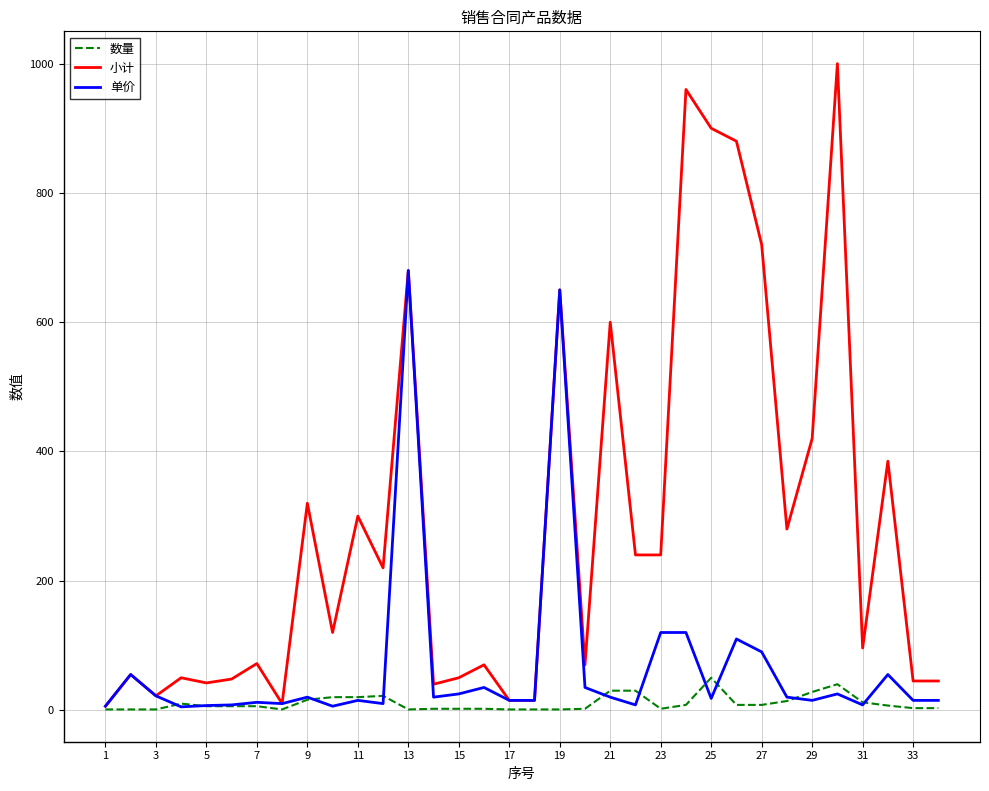

Rank the series by their average value, from lowest to highest.

数量, 单价, 小计